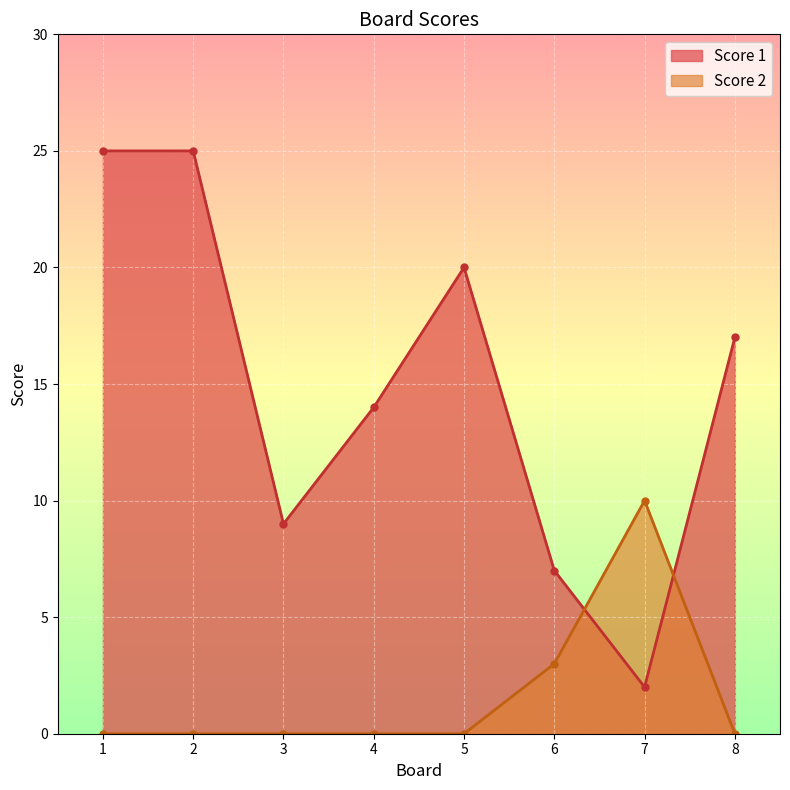

What is the average value of the Score 1 series?

15